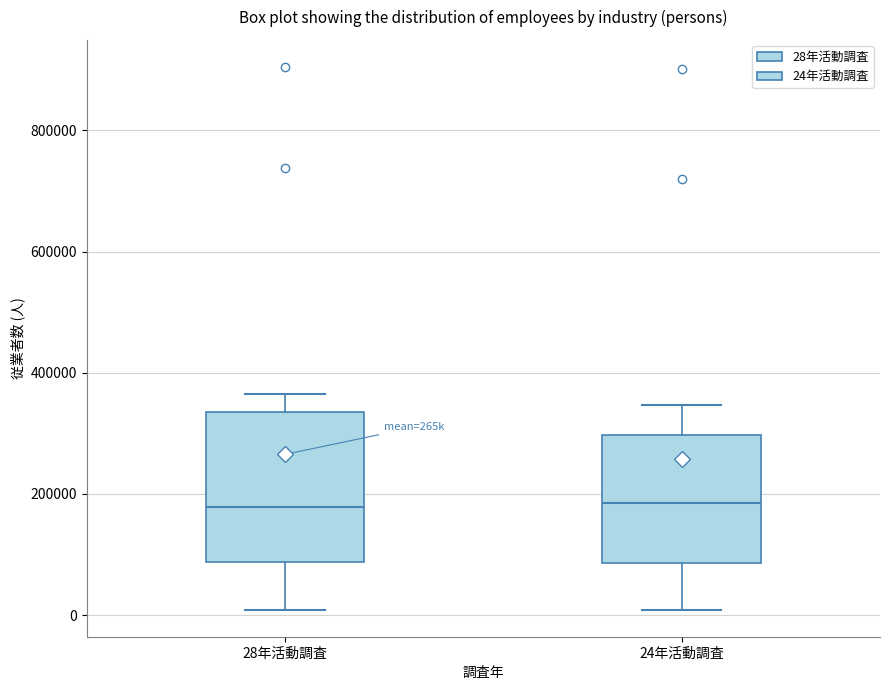

Reading left to right, transcribe this box plot: for each box, give where its median line is, the range the box spans, and where its two whiskers end, as read against the y-axis. The values are not printed on the chart, so give them approximately, as read against the axis.

28年活動調査: median 180000, box 80000 to 340000, whiskers 0 to 360000
24年活動調査: median 180000, box 80000 to 300000, whiskers 0 to 340000